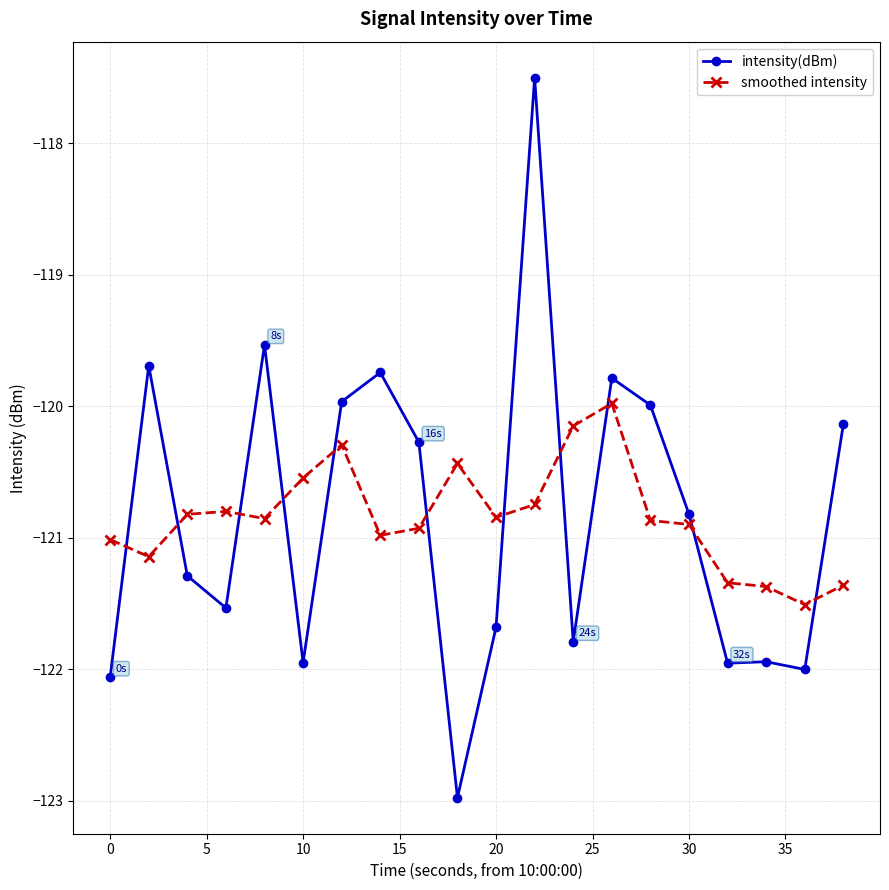

What is the greatest value displayed?

-117.5